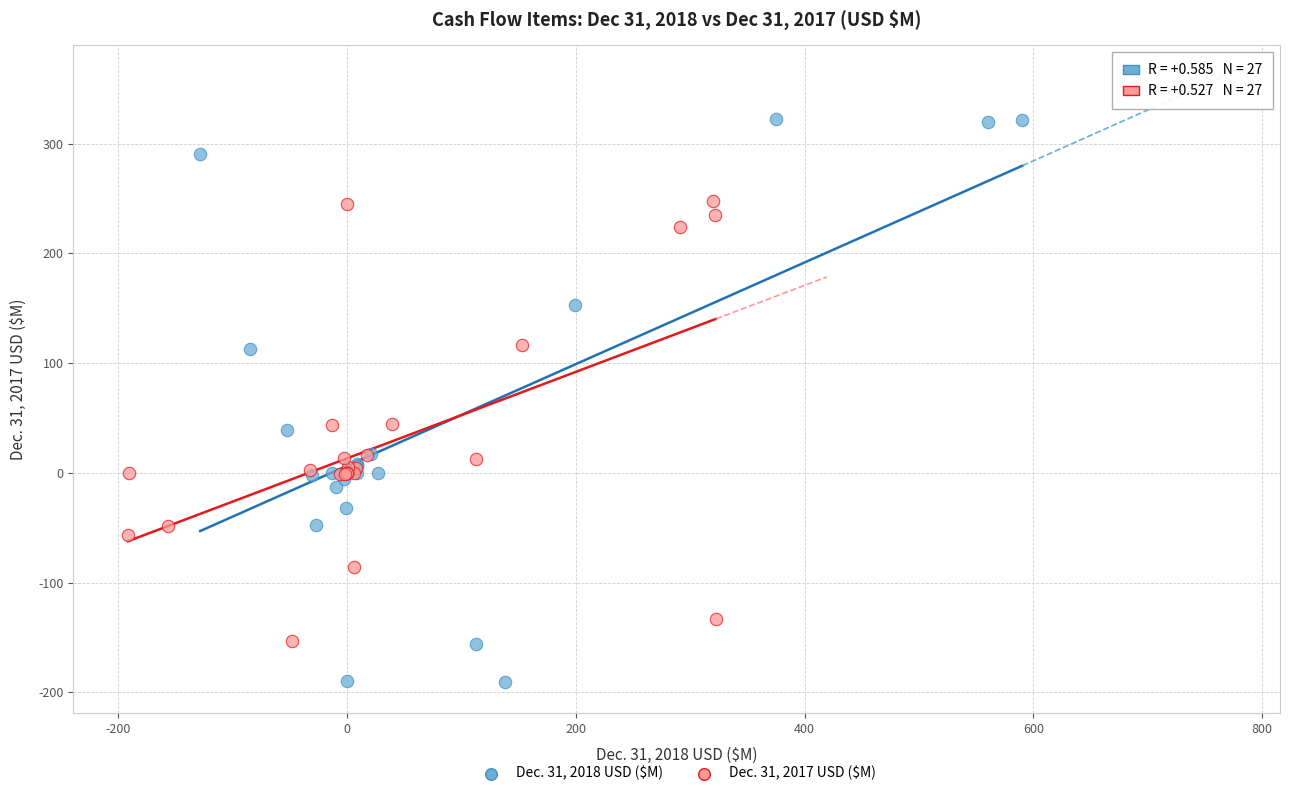

Which series contains the highest Y value?

Dec. 31, 2018 USD ($M)